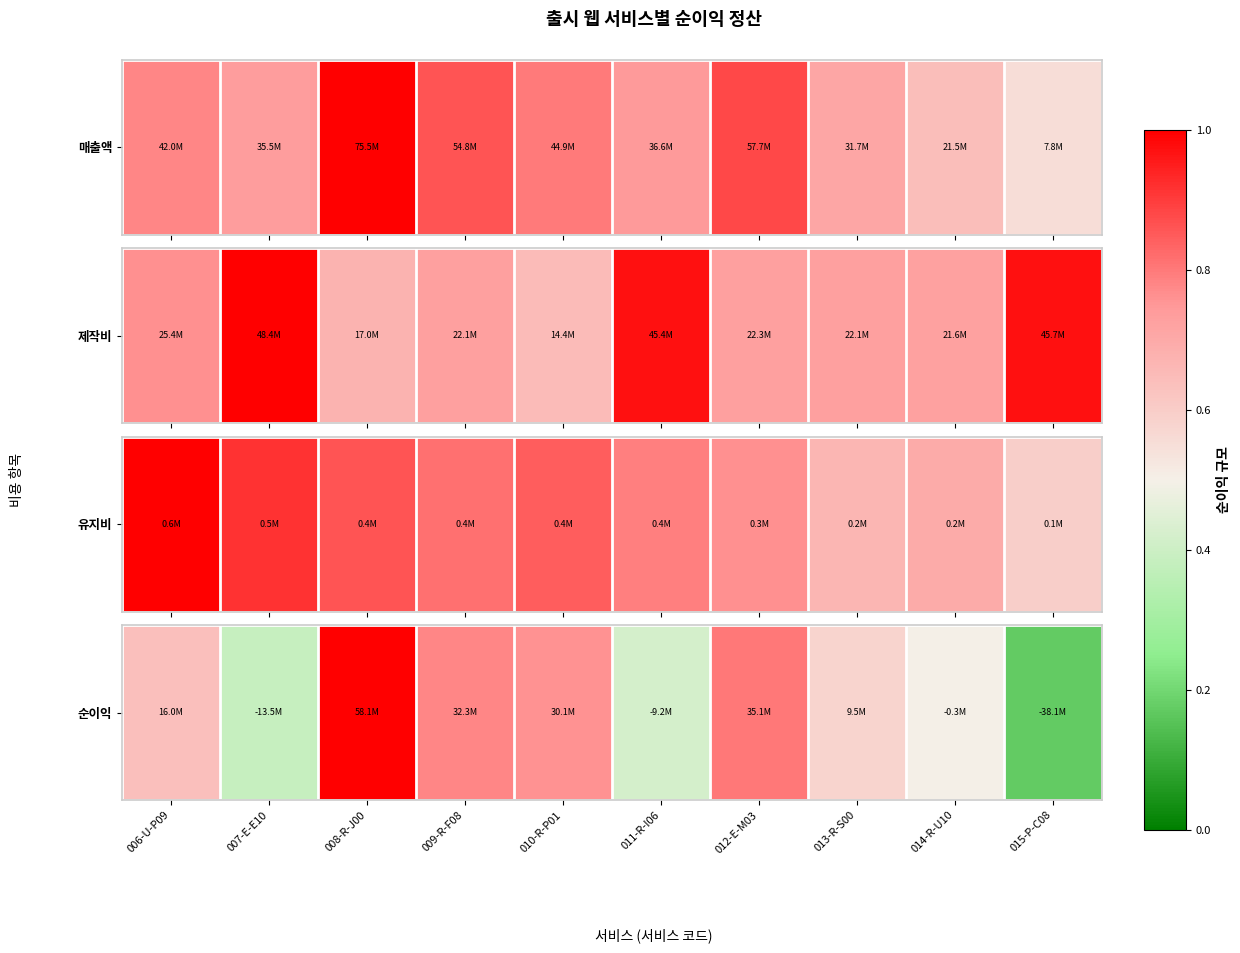

List the labels in order of value, smallest first.

015-P-C08, 007-E-E10, 011-R-I06, 014-R-U10, 013-R-S00, 006-U-P09, 010-R-P01, 009-R-F08, 012-E-M03, 008-R-J00